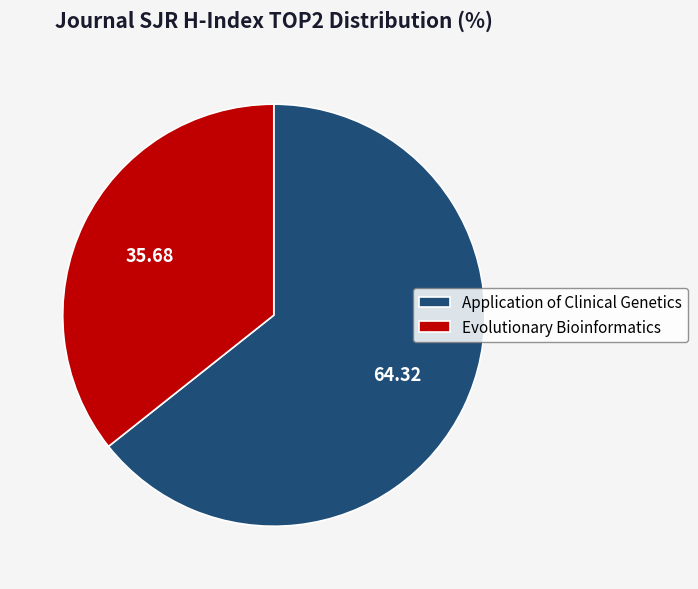

What is the ratio of the value at Evolutionary Bioinformatics to the value at Application of Clinical Genetics?

0.6